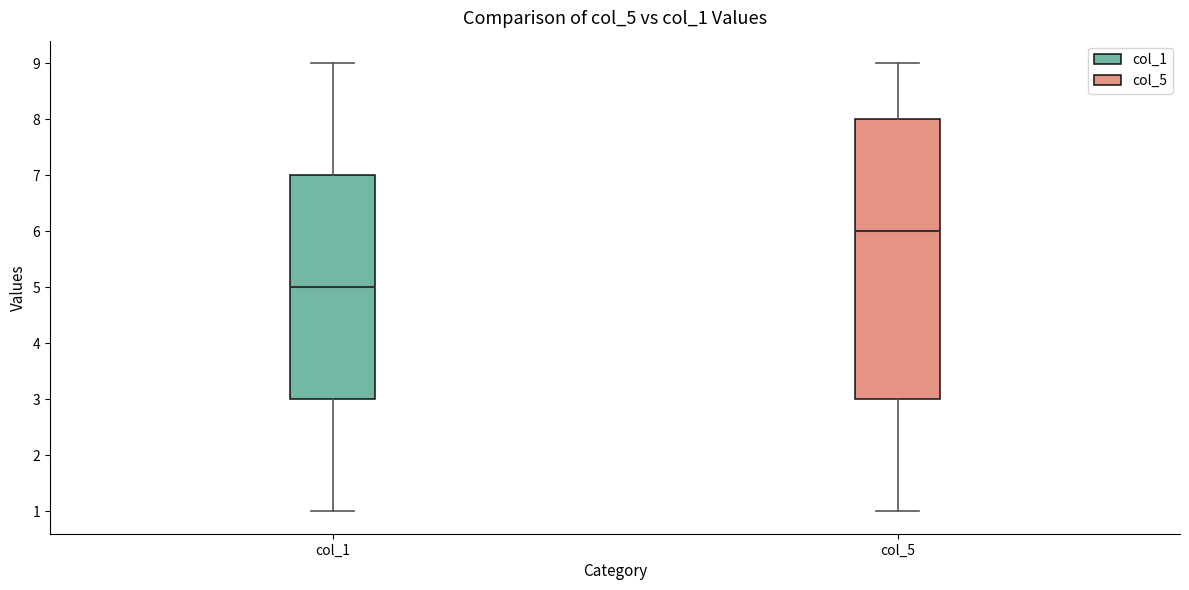

Which box has the highest median line?

col_5